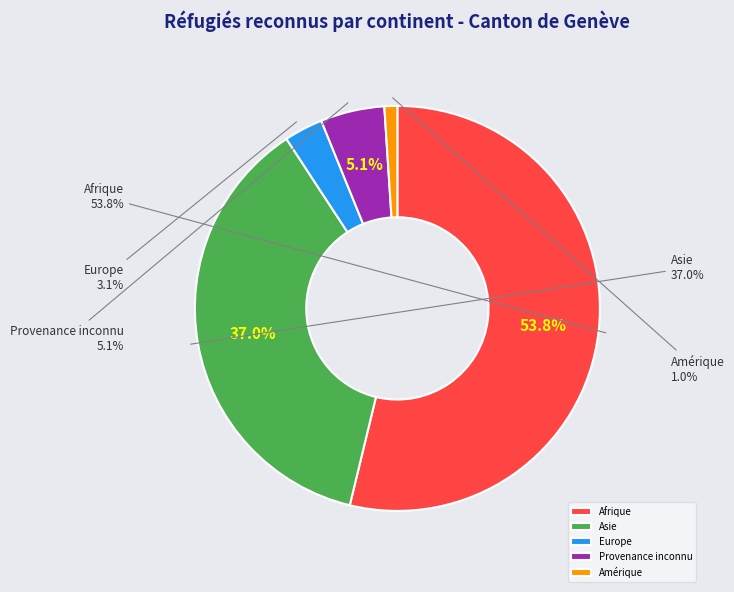

Between Afrique and Europe, which is larger?

Afrique